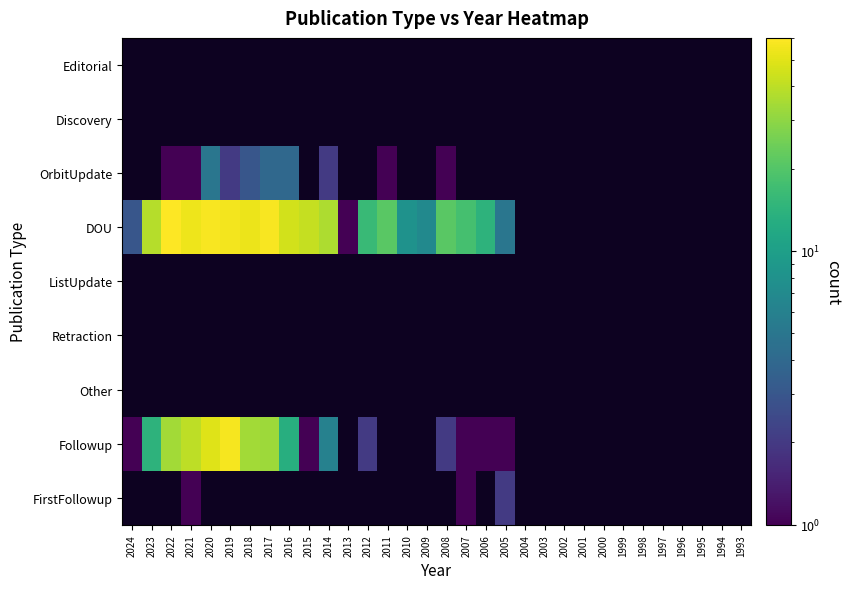

How many data points does each series have?

32